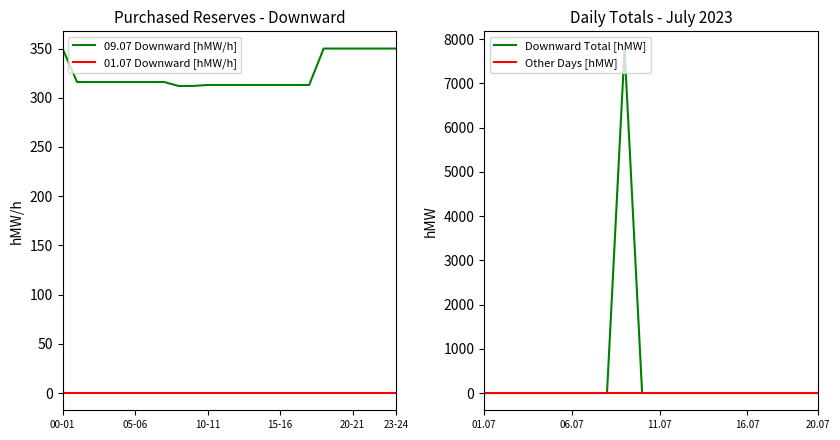

What is the label of the 24th point from the right?

00-01